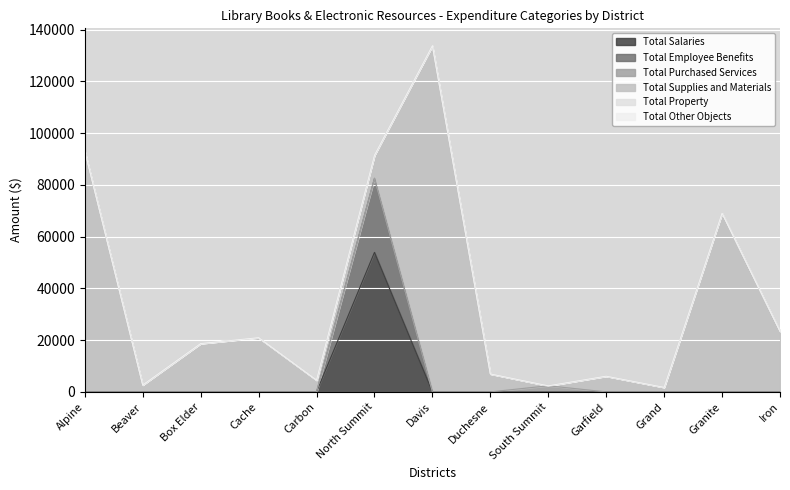

In Total Employee Benefits, how many points are higher than both neighbors (excluding endpoints)?

1